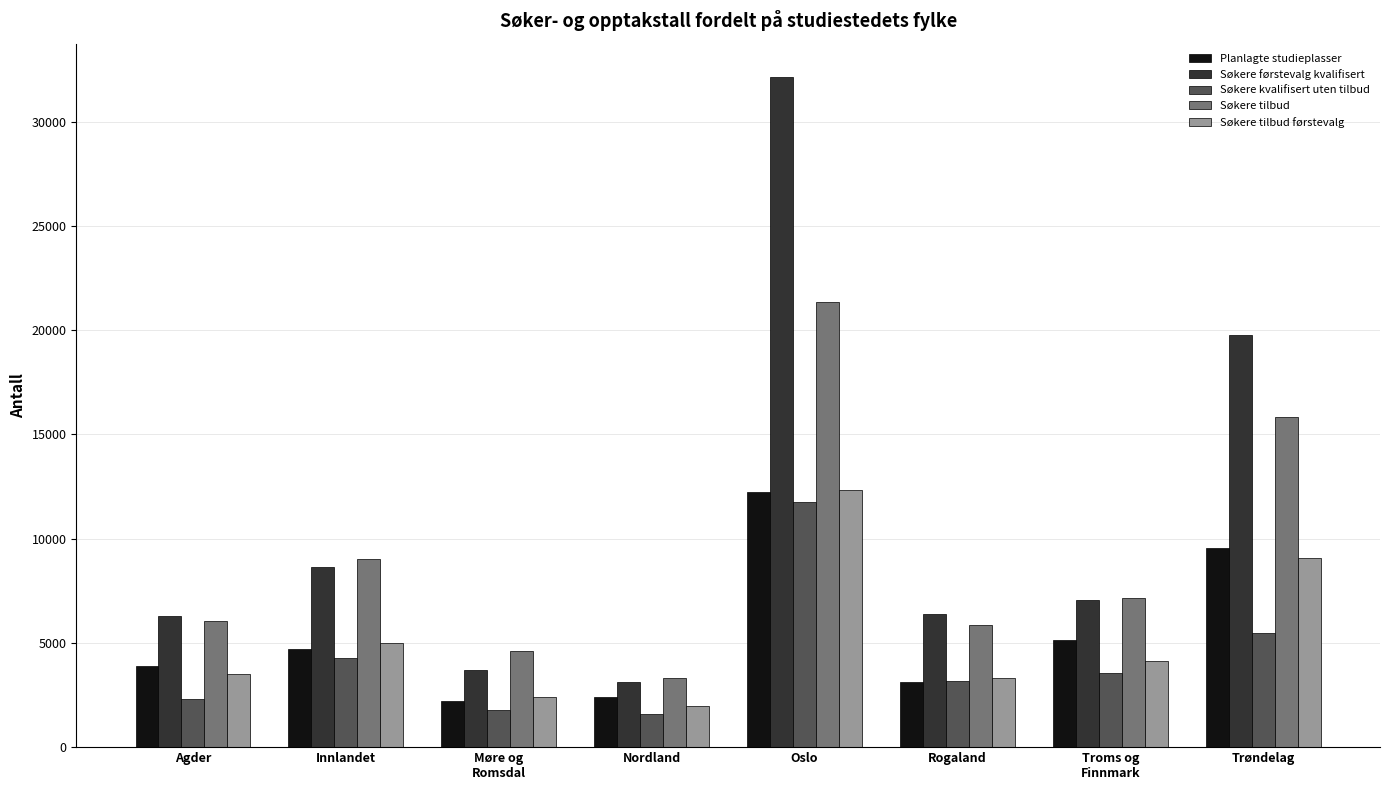

What is the highest value of the Søkere tilbud førstevalg series?

12352.0